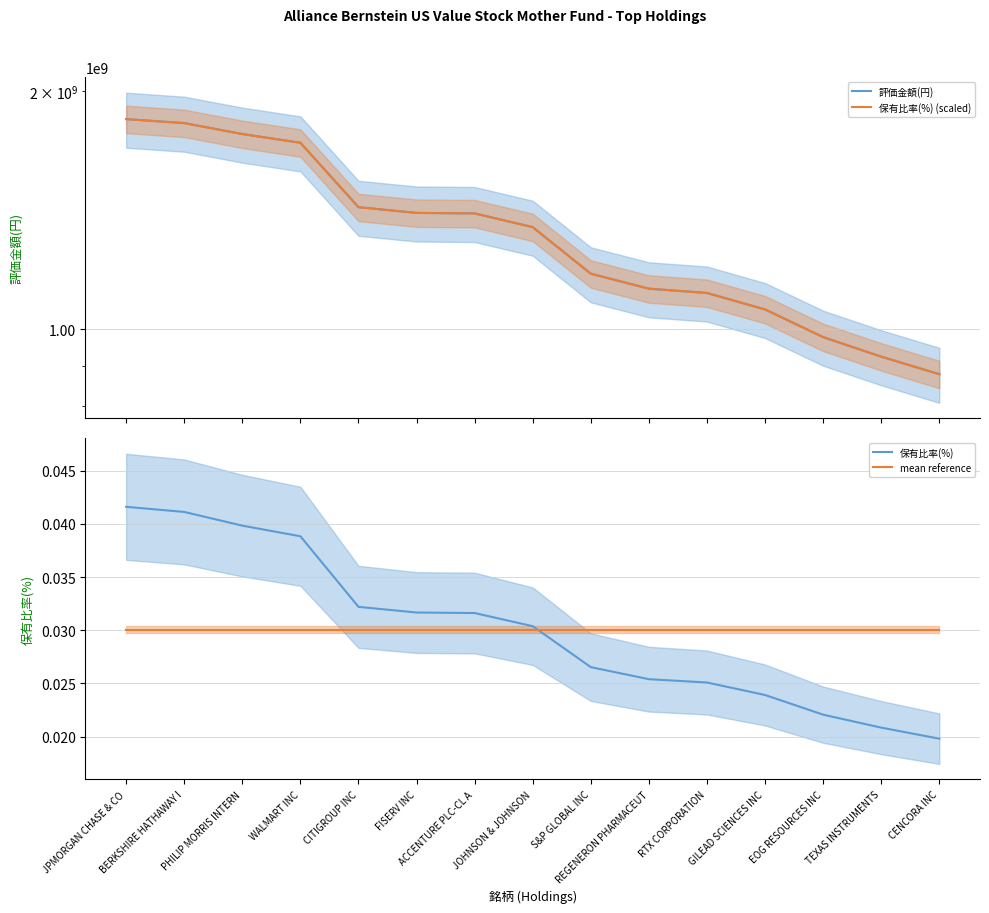

Reading left to right, what are all the values shown in this chart?

評価金額(円): 1844389763.0	1823041702.0	1765895993.0	1721576876.0	1427215850.0	1403606141.0	1401479468.0	1346607620.0	1175805654.0	1125662922.0	1111784295.0	1059657458.0	977645121.0	923599635.0	877548716.0
保有比率(%) (scaled): 1844389763.0	1823041702.0	1765895993.0	1721576876.0	1427215850.0	1403606141.0	1401479468.0	1346607620.0	1175805654.0	1125662922.0	1111784295.0	1059657458.0	977645121.0	923599635.0	877548716.0
保有比率(%): 0.0	0.0	0.0	0.0	0.0	0.0	0.0	0.0	0.0	0.0	0.0	0.0	0.0	0.0	0.0
mean reference: 0.0	0.0	0.0	0.0	0.0	0.0	0.0	0.0	0.0	0.0	0.0	0.0	0.0	0.0	0.0